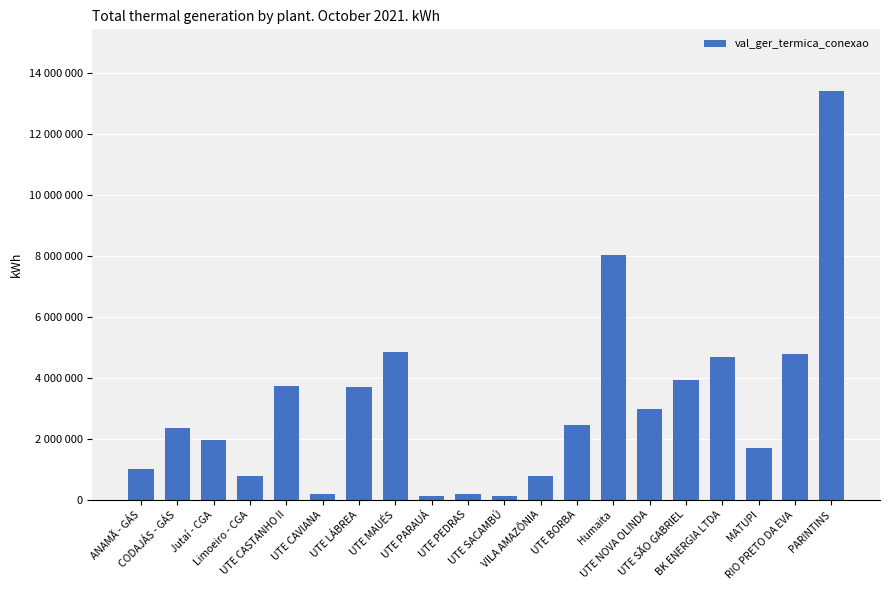

At which label does the data first exceed 2455007?

UTE CASTANHO II